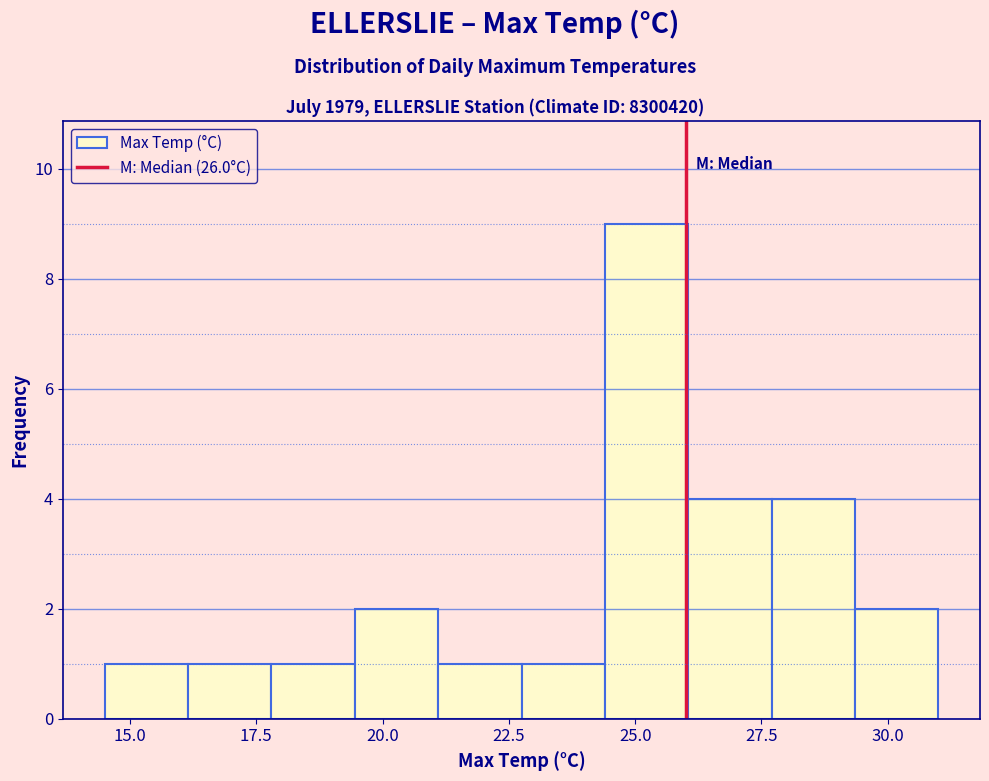

Around what value on the x-axis is the tallest bar? Give the approximate position of its centre, as read against the axis.

25.0